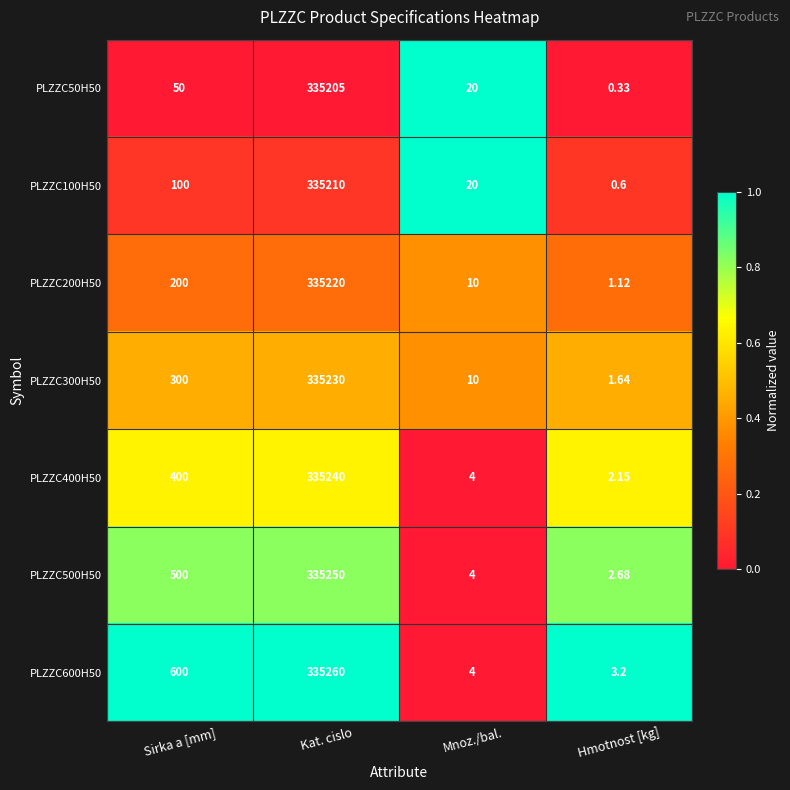

At which category is the sum across all series the highest?

Kat. cislo